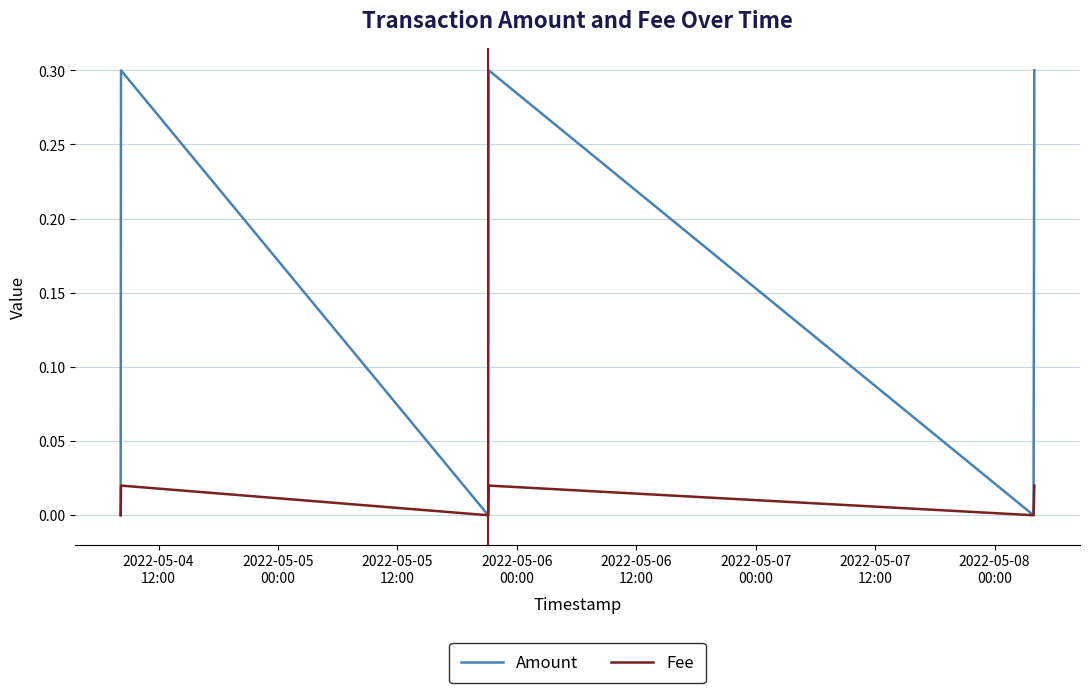

What are all the series names shown in the legend?

Amount, Fee